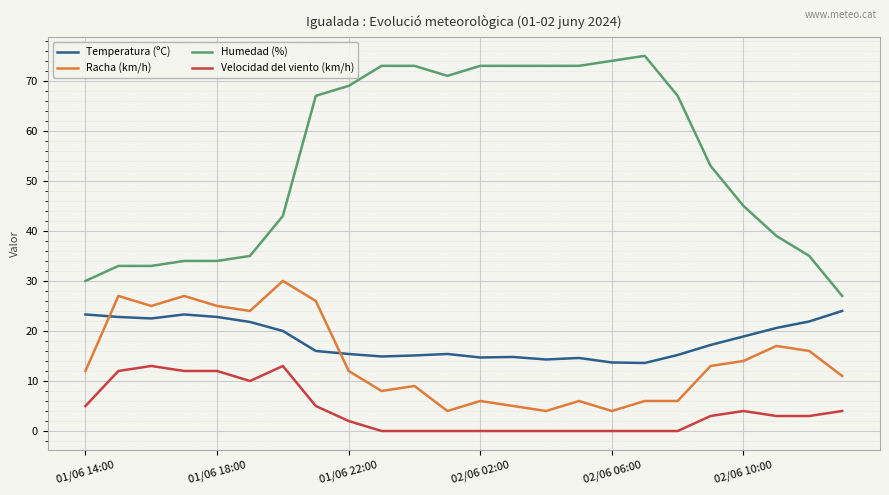

True or false: Racha (km/h) and Velocidad del viento (km/h) intersect in this chart.

False